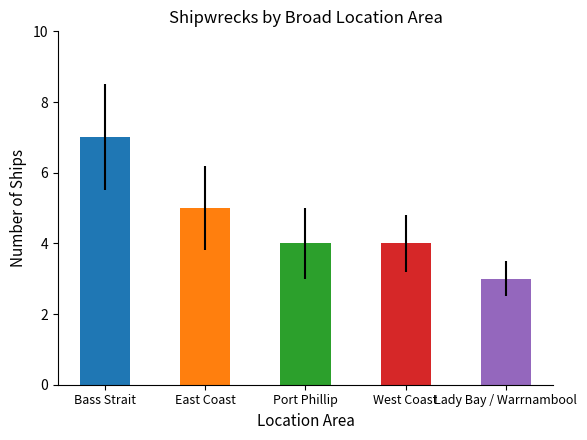

True or false: the data shows 1 at Port Phillip.

False